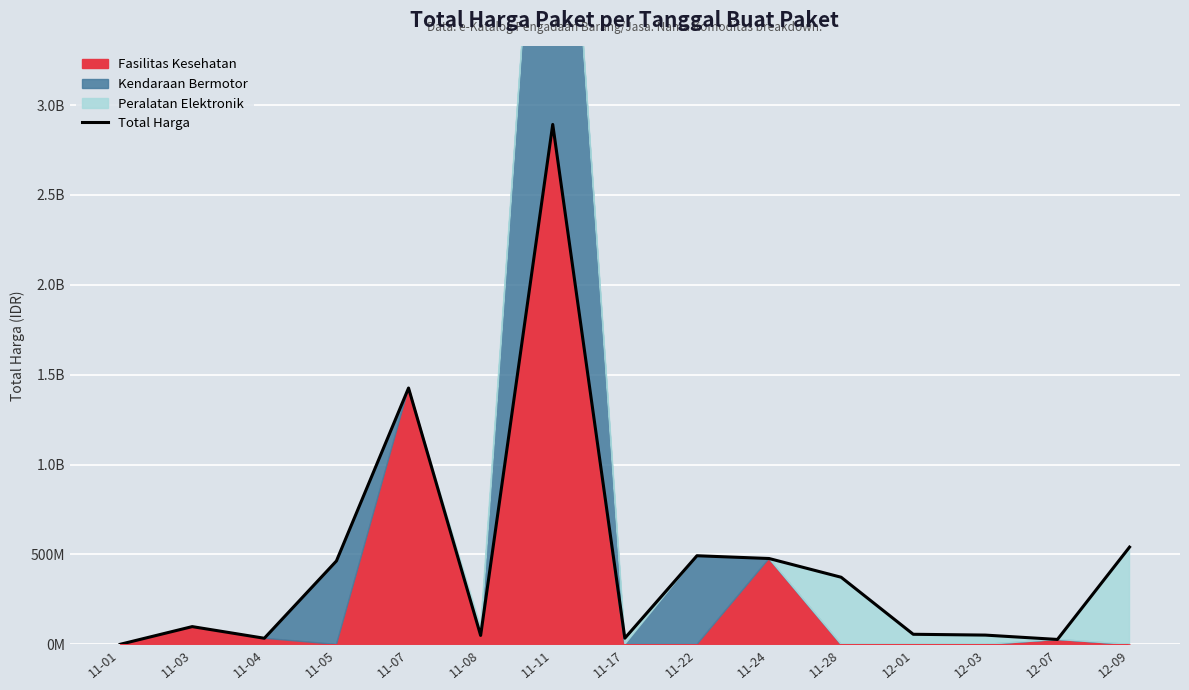

Reading left to right, list all the values displayed in this chart.

333600	98772570	34000000	464002100	1425867900	49730040	2892122000	34292000	493000000	477600000	373404000	56152800	51601000	27412000	541071000